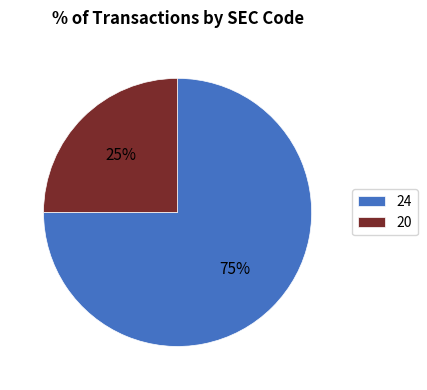

To the nearest percent, what is the difference between the 24 and 20 slice percentages?

50%